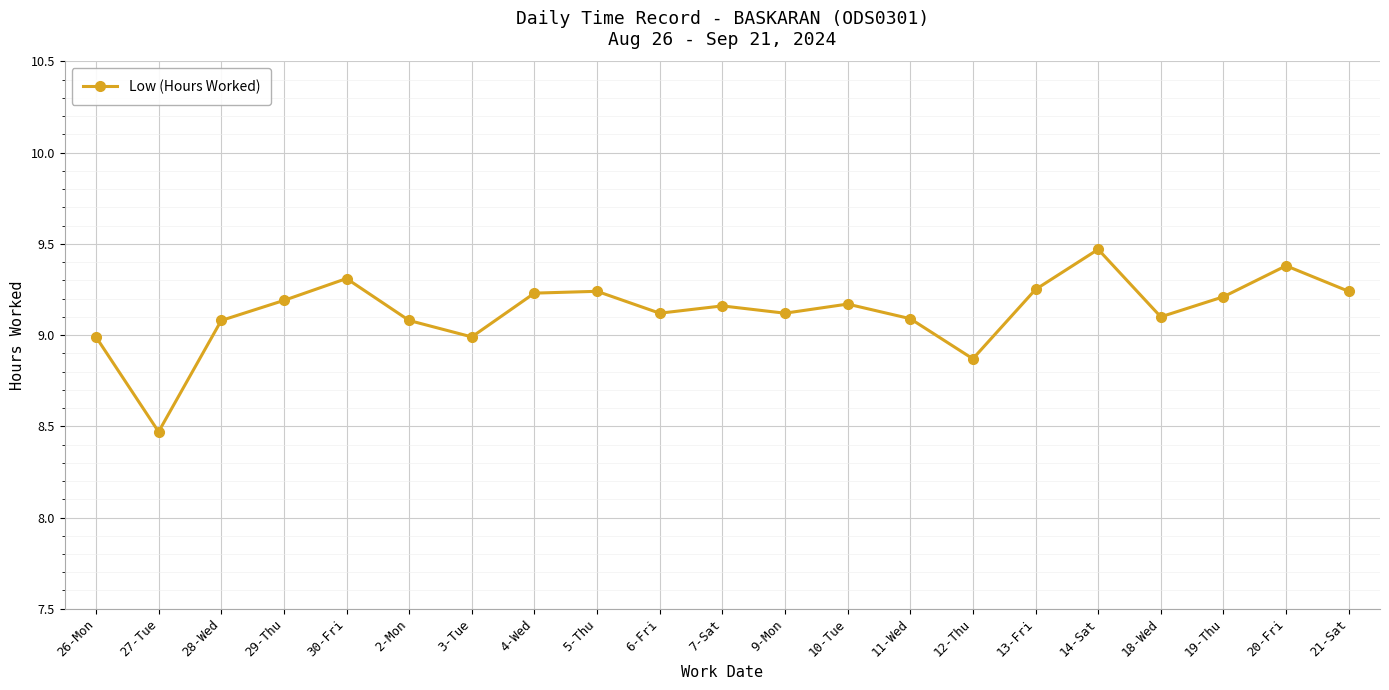

What is the label of the 13th point from the left?

10-Tue